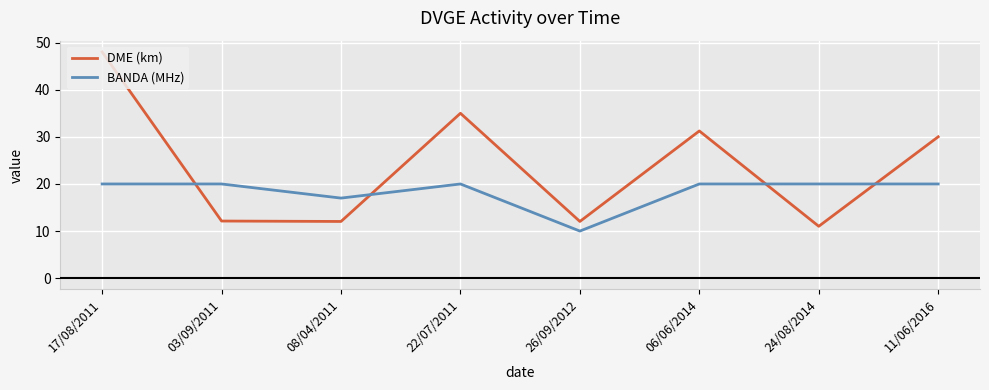

At 22/07/2011, list the series in order from smallest to largest.

BANDA (MHz), DME (km)